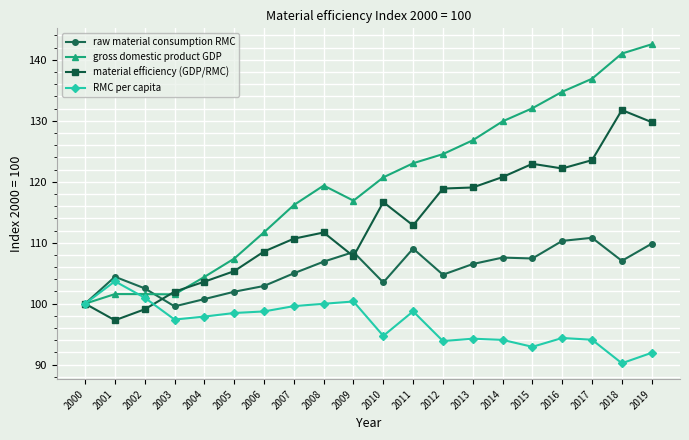

At which category is the sum across all series the highest?

2019